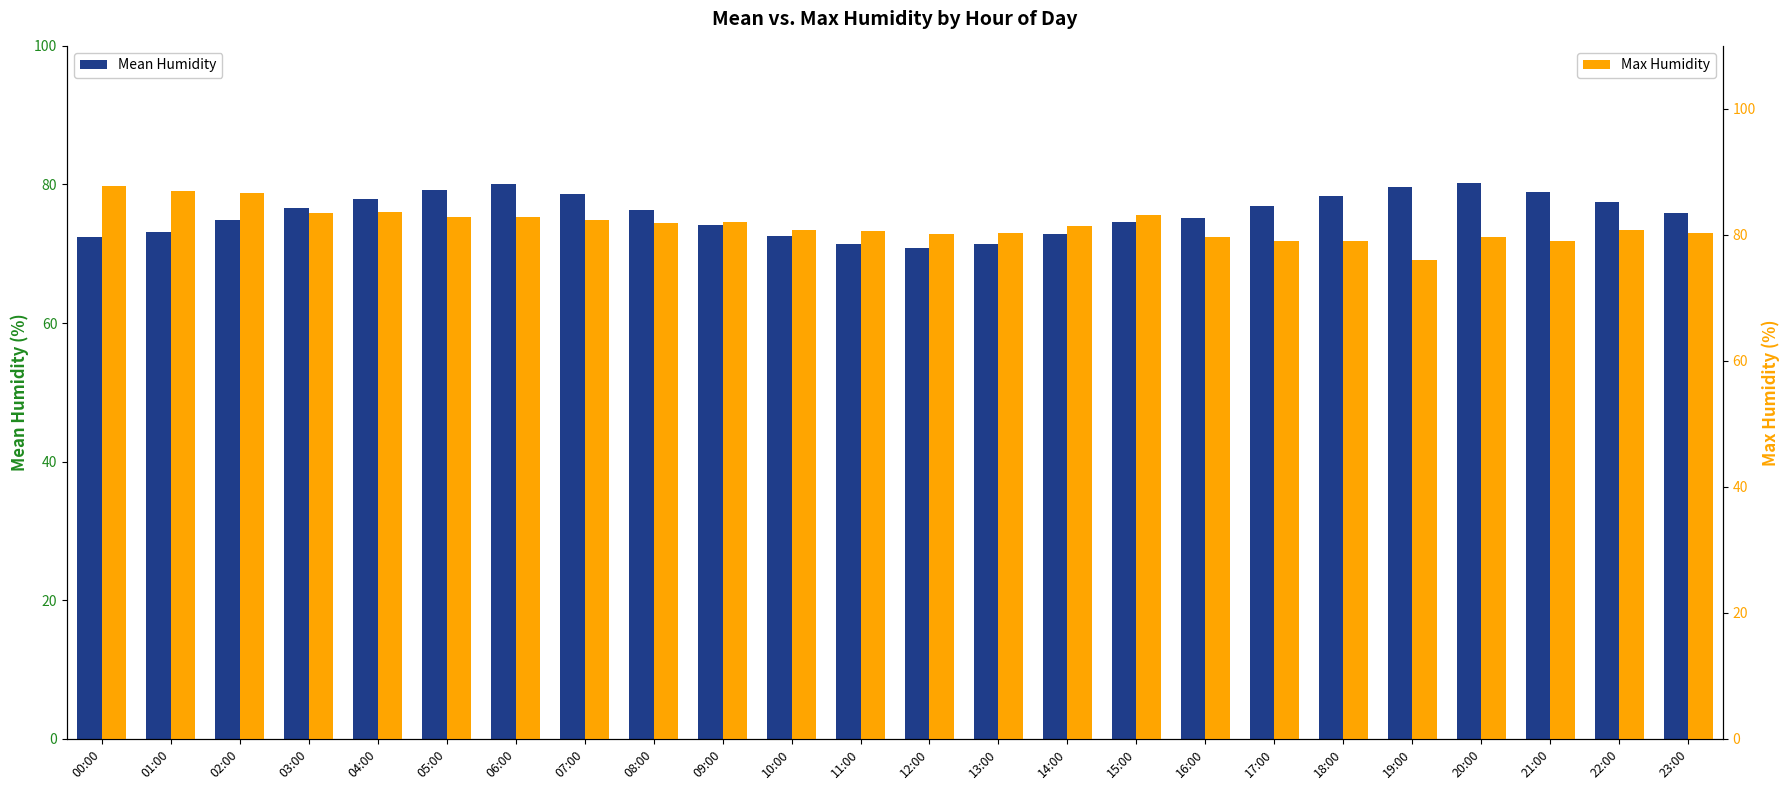

What is the lowest value of the Max Humidity series?

76.0